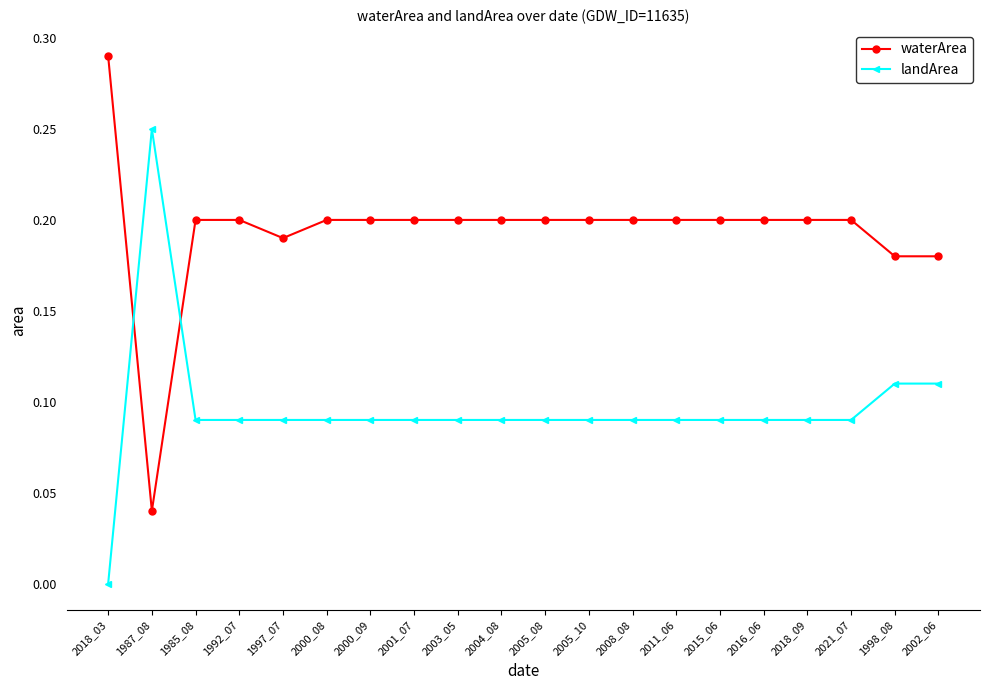

The waterArea series shows 0.4 at 2018_03. True or false?

False